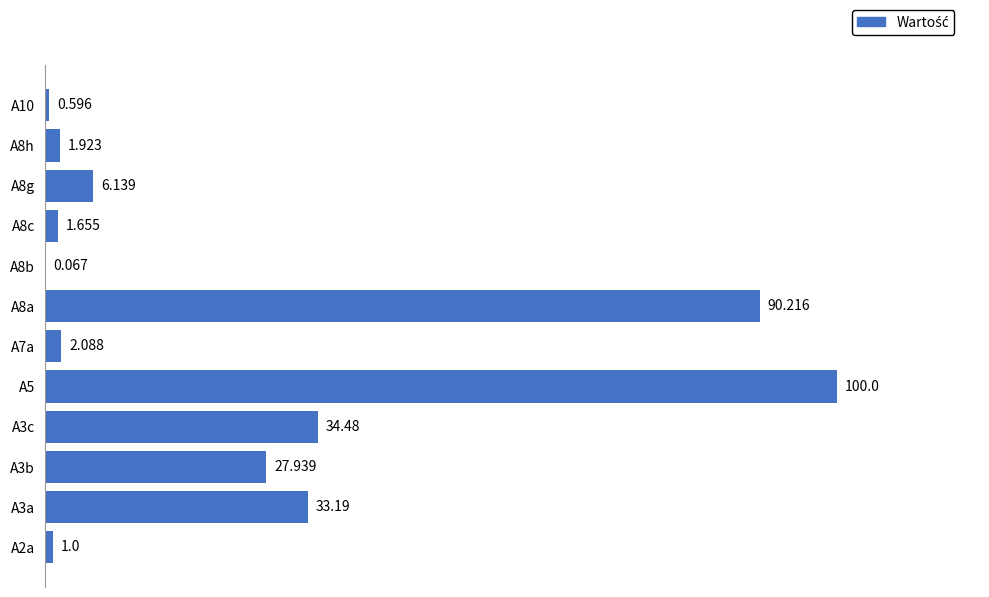

Count the number of data series in this chart.

1